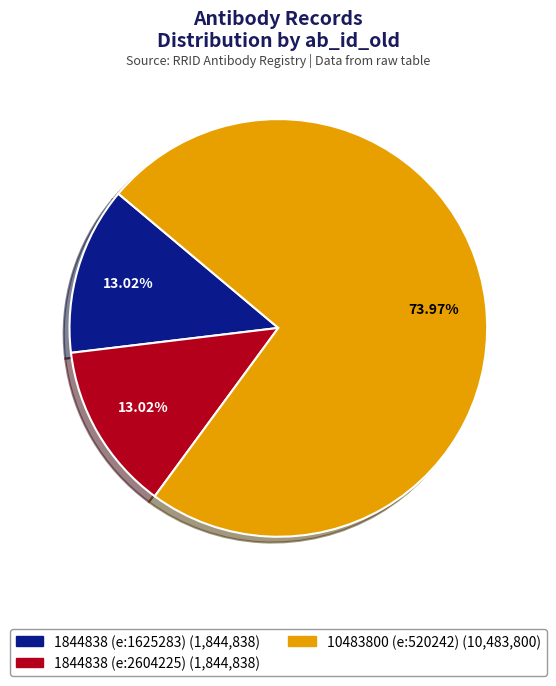

True or false: 10483800 (e:520242) accounts for 74% of the total.

True